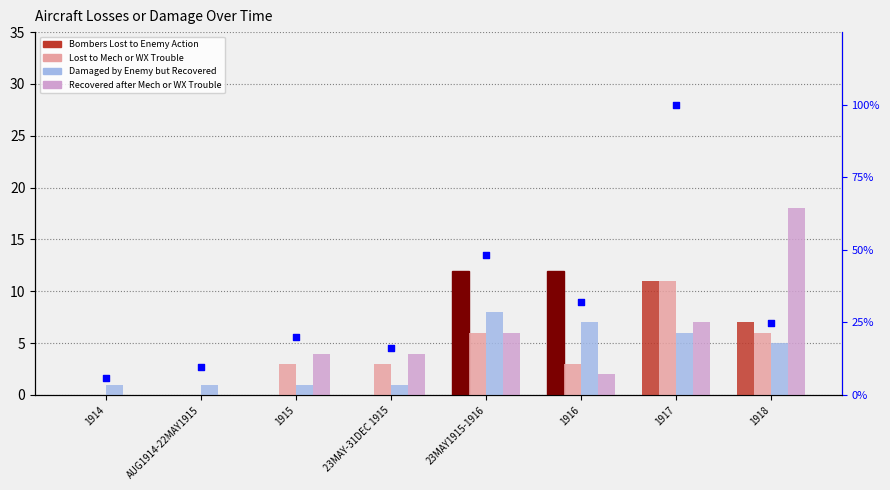

Is the value of Bombers Lost to Enemy Action at 1916 greater than the value of Total Sorties % at 1914?

Yes